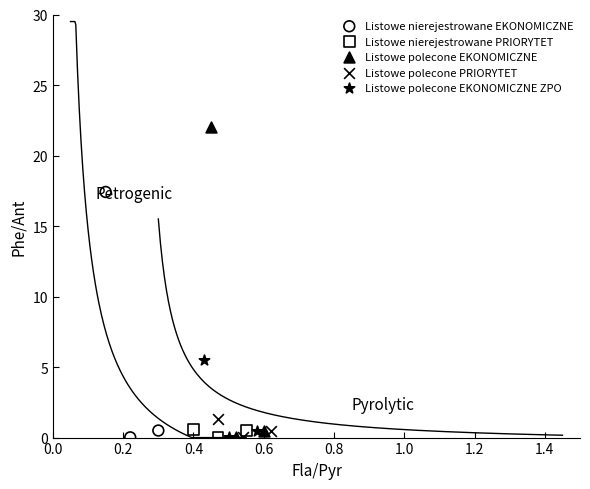

Which series has the widest spread of Y values?

Listowe polecone EKONOMICZNE